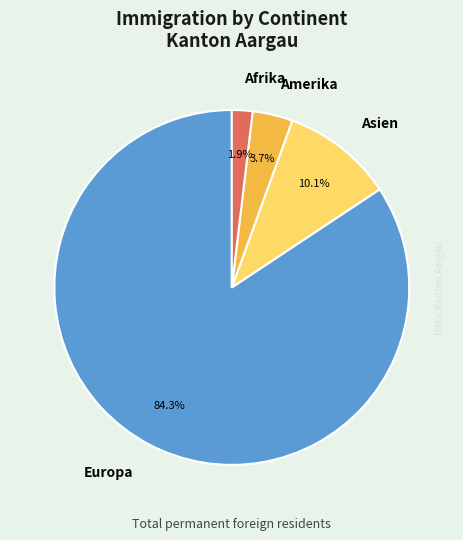

Is there a majority slice in this chart?

Yes